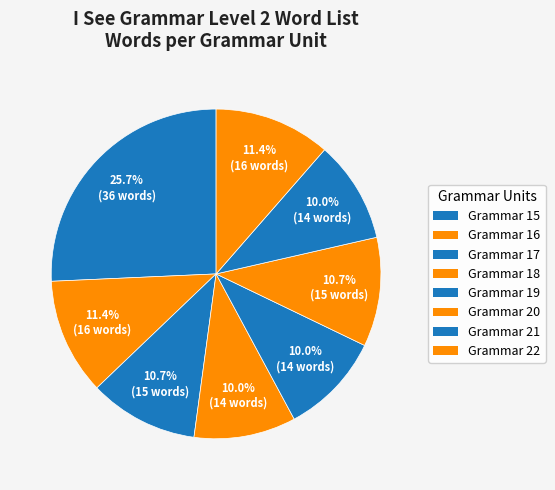

Count the number of slices in the pie.

8